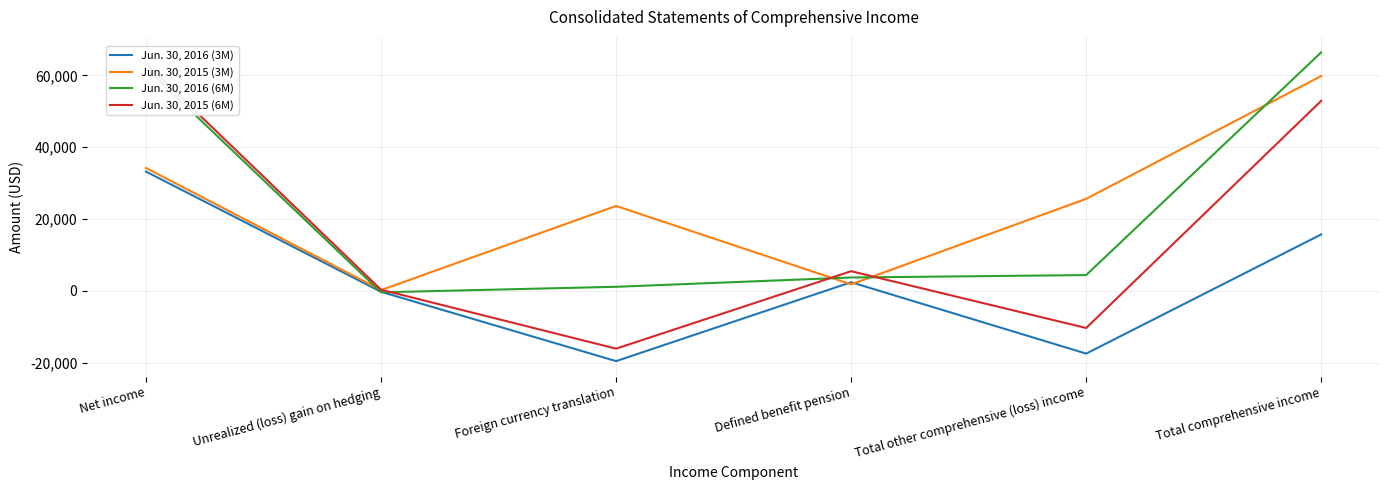

What is the highest value of the Jun. 30, 2015 (3M) series?

59838